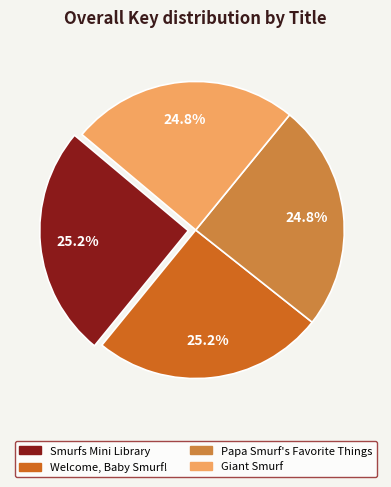

Does Giant Smurf represent more than half of the total?

No